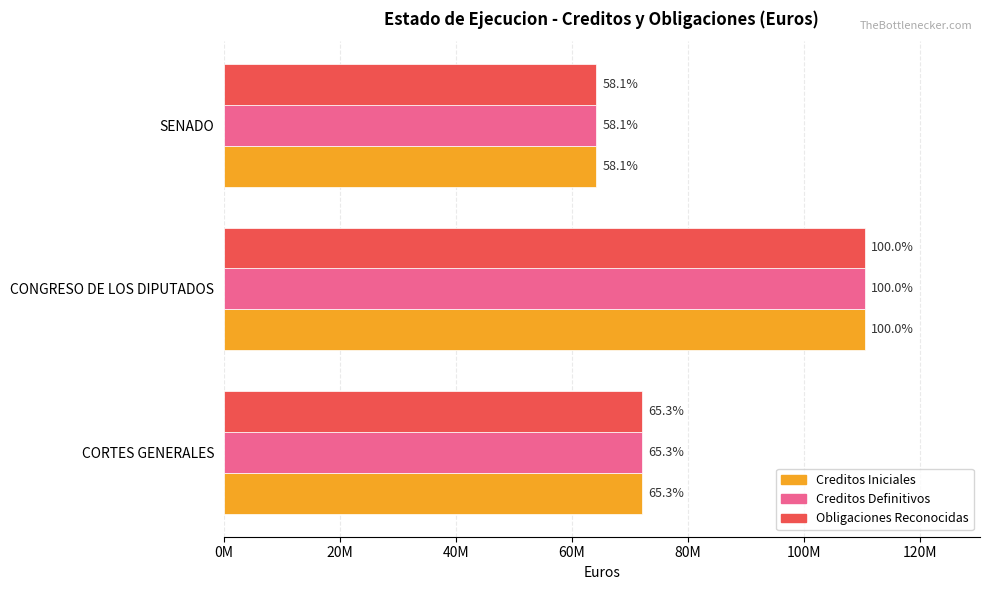

What are all the series names shown in the legend?

Creditos Iniciales, Creditos Definitivos, Obligaciones Reconocidas